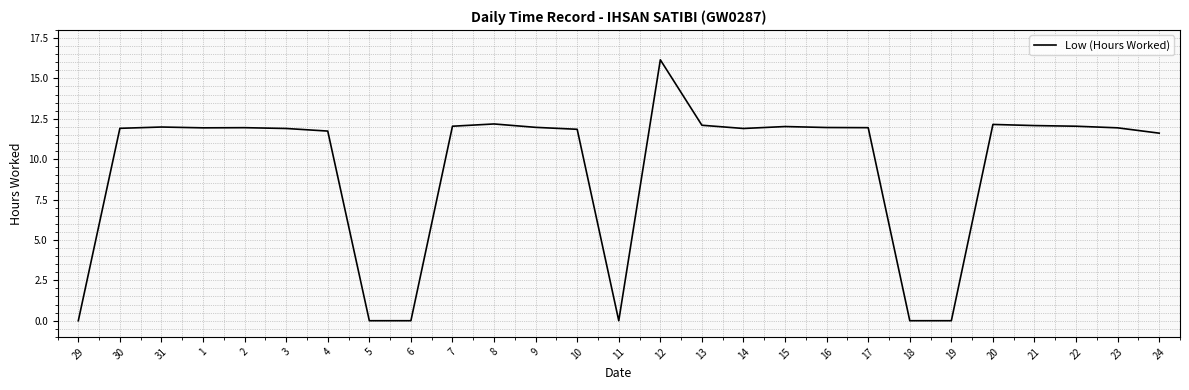

Is it true that the value at 13 is 12.1?

True